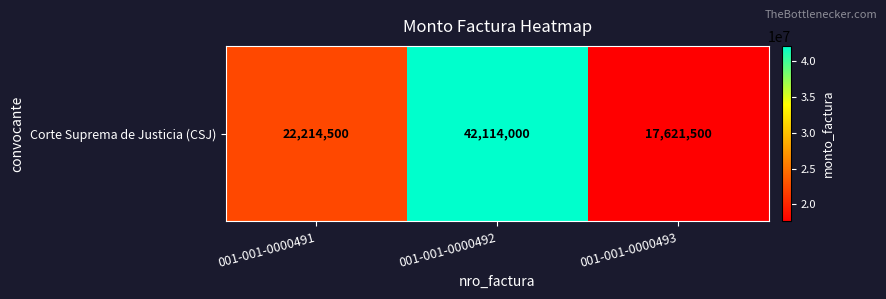

Reading right to left, what are all the values shown in this chart?

17621500	42114000	22214500